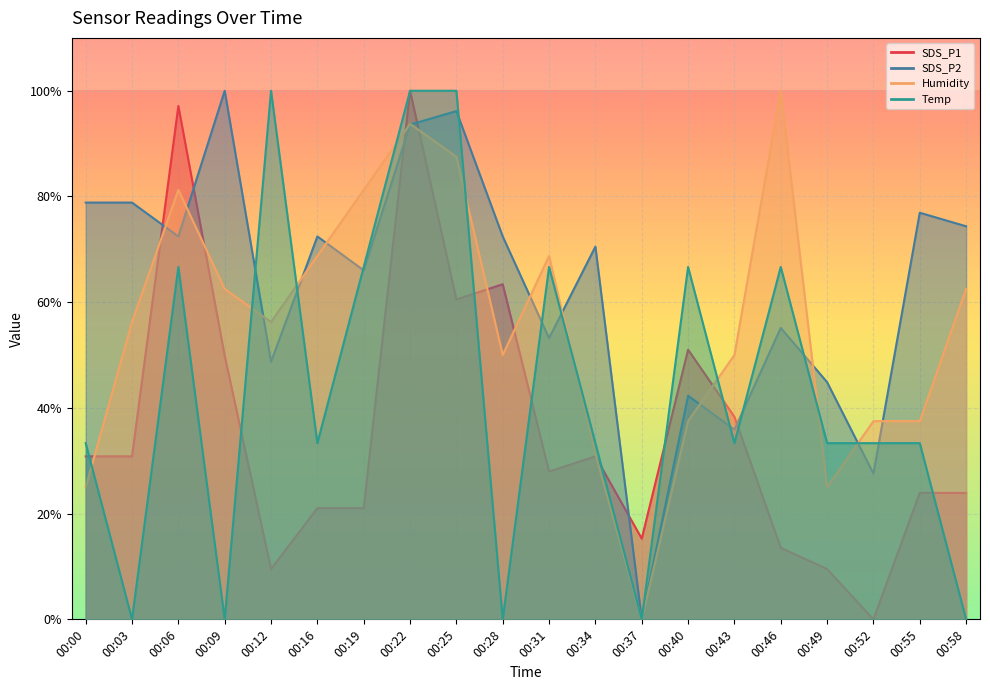

What is the value of the SDS_P2 point at the 19th from the left?

0.8